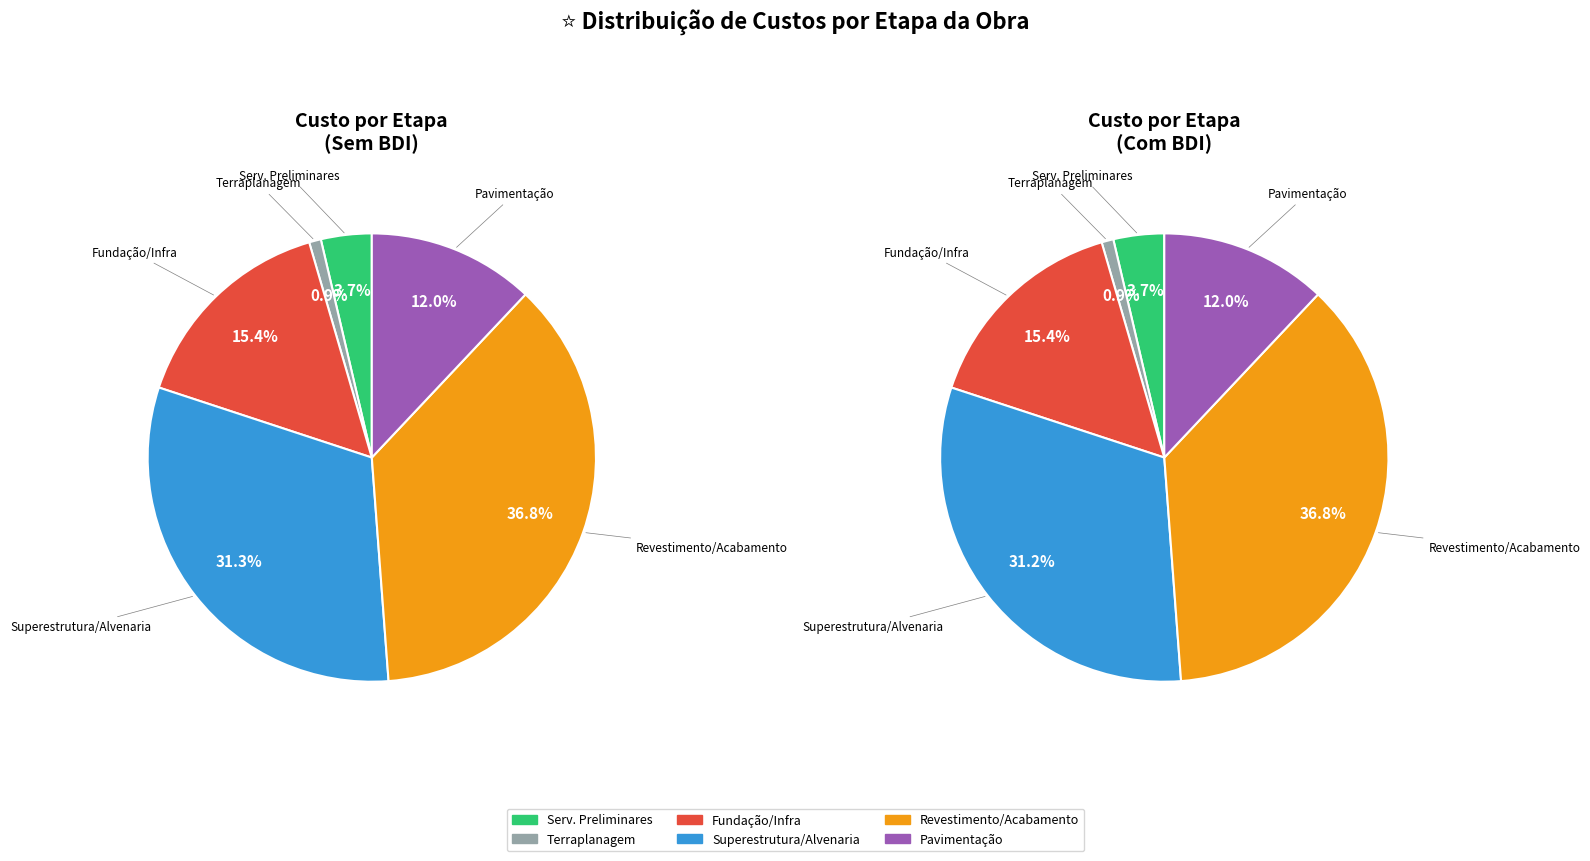

Rank the categories by value from highest to lowest.

REVESTIMENTO DE ALVENARIA E ACABAMENTO, SUPERESTRUTURA E ALVENARIA, FUNDAÇÃO E INFRA-ESTRUTURA, PAVIMENTAÇÃO, SERVIÇOS PRELIMINARES, TERRAPLANAGEM